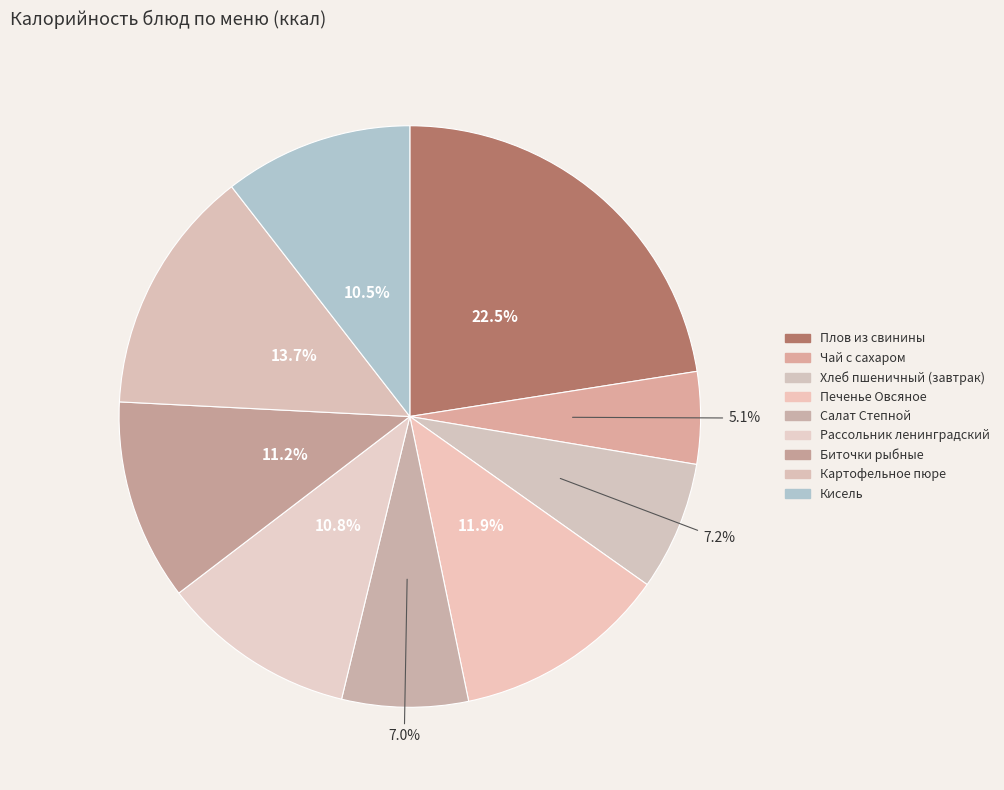

How many slices are in this pie chart?

9